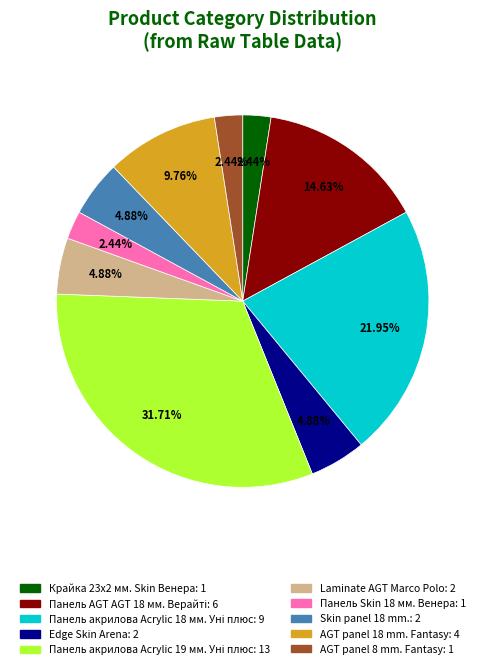

Is the sum of Edge Skin Arena and Панель Skin 18 мм. Венера greater than half?

No